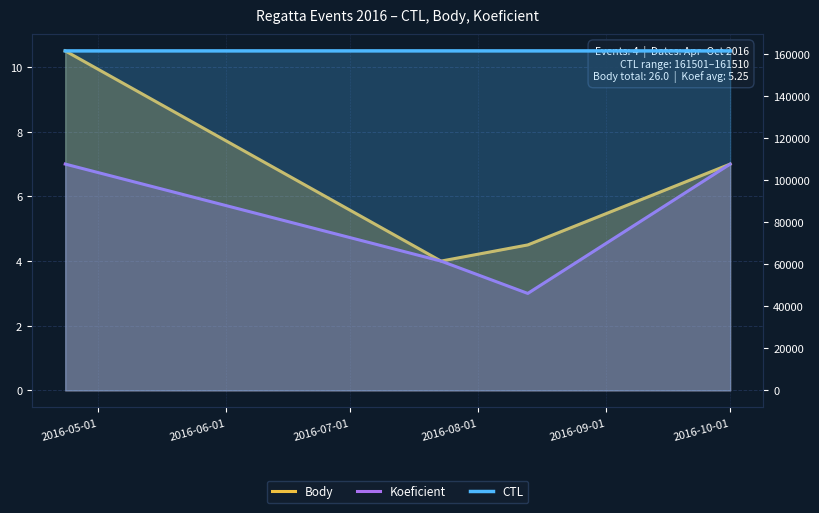

In Body, how many points are lower than both neighbors (excluding endpoints)?

1